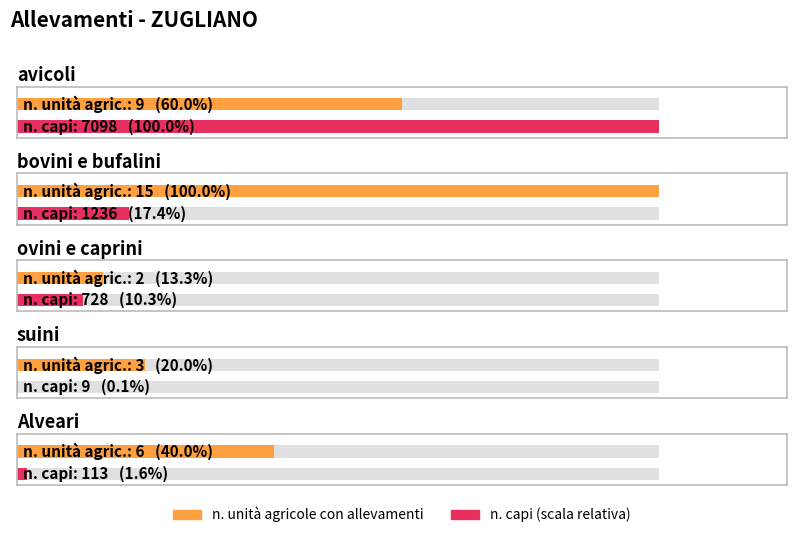

How many bovini e bufalini values are between 15 and 1236?

2